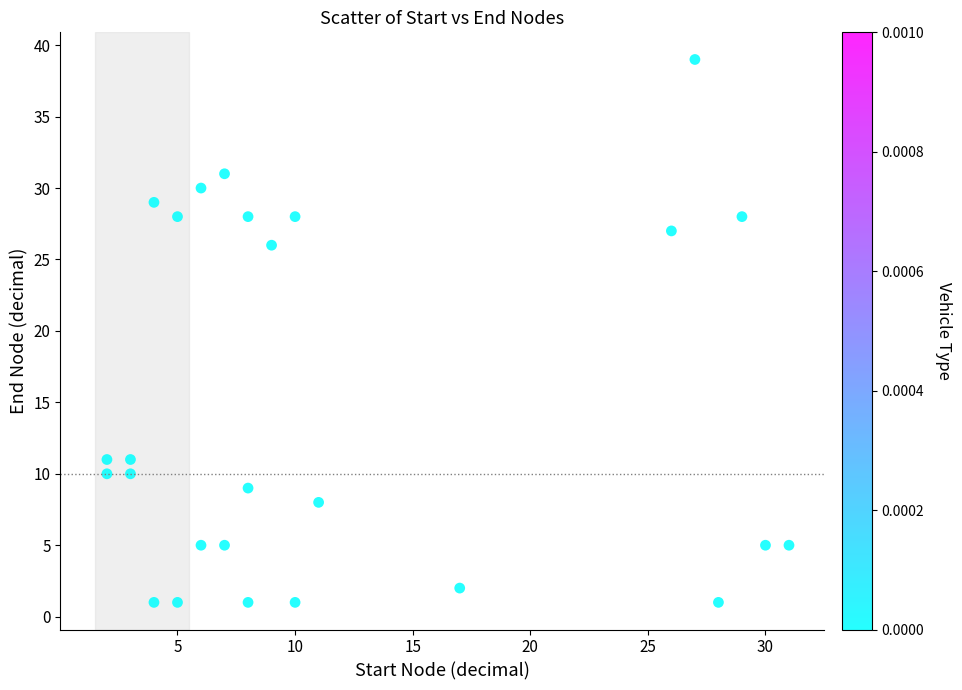

What Y value in the scatter plot is closest to 20?

26